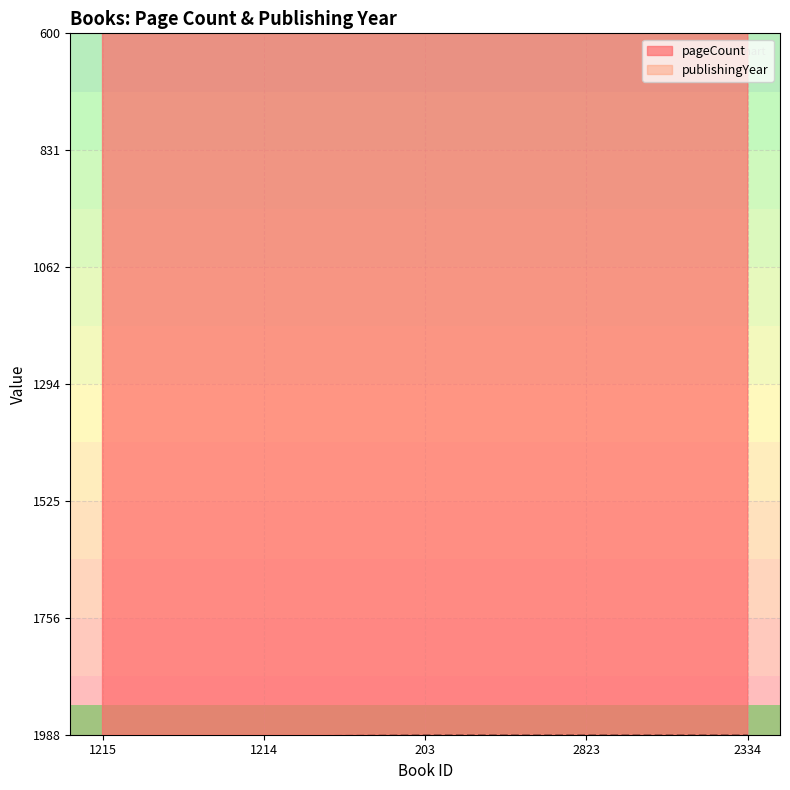

Which series has the largest total across all categories?

publishingYear